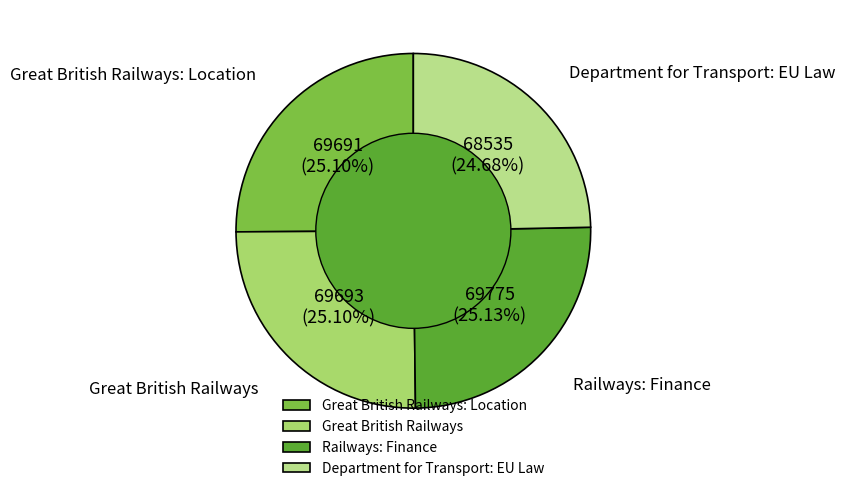

Is Department for Transport: EU Law the majority of the pie?

No